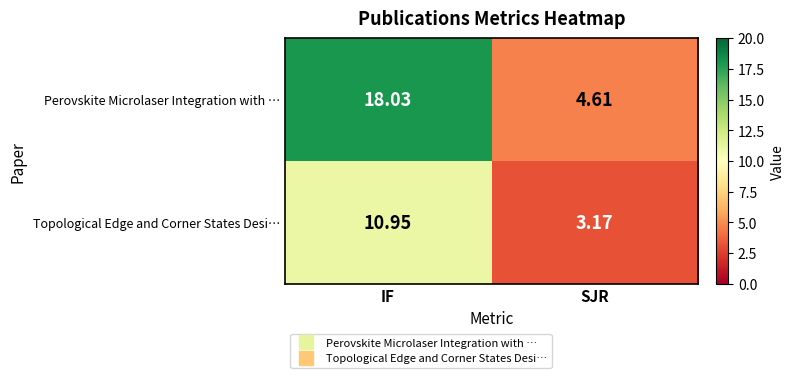

What is the spread (max minus min) of values at SJR?

1.4